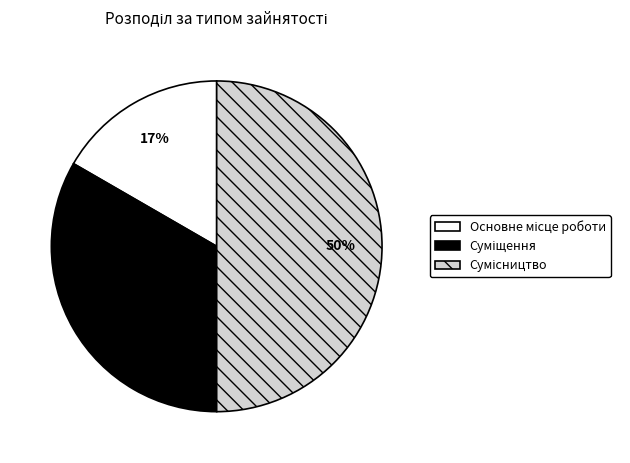

How many slices are in this pie chart?

3